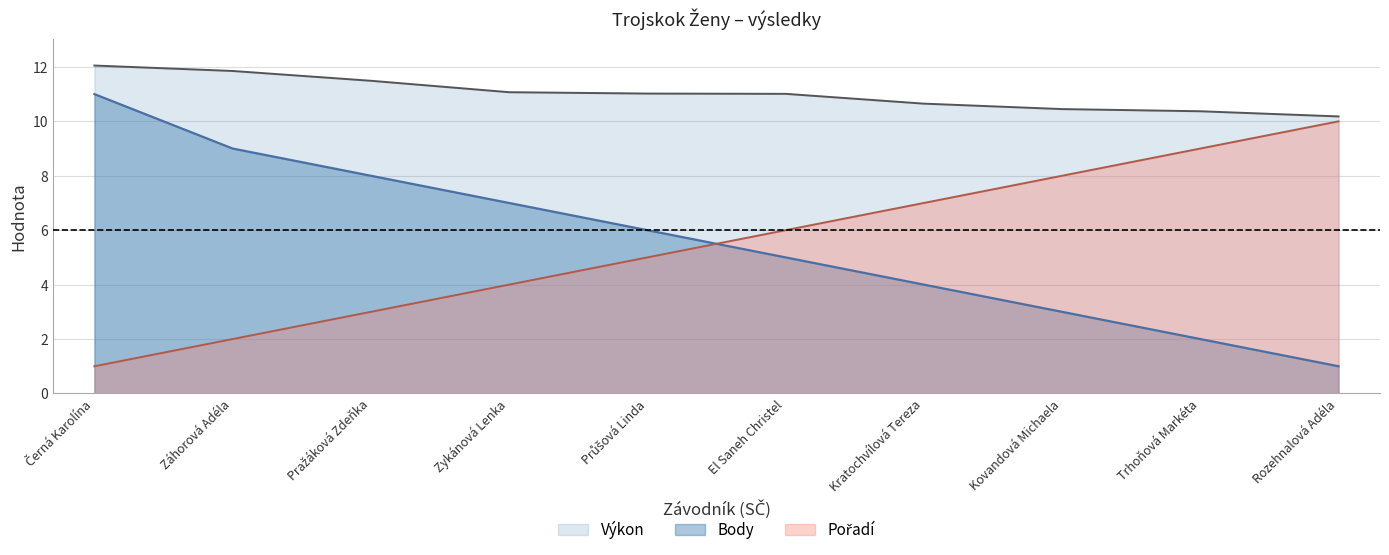

What are all the series names shown in the legend?

Pořadí, Body, Výkon